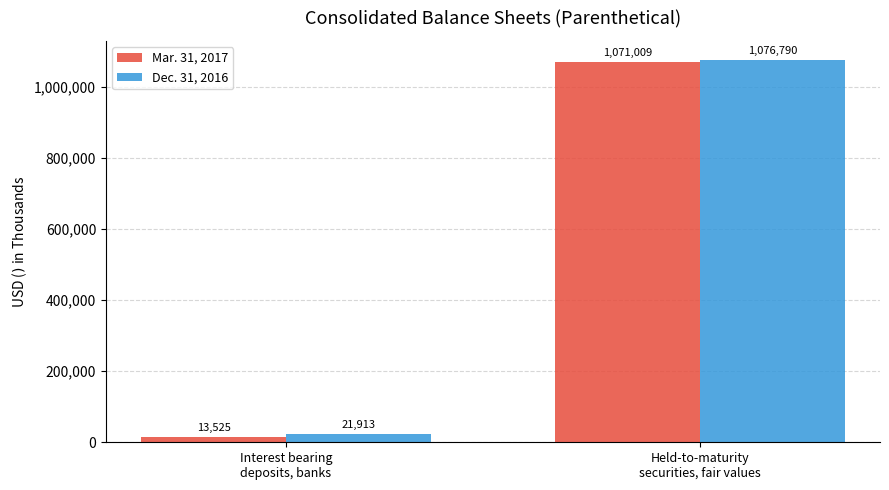

At which label is Dec. 31, 2016 closest to 549351?

Interest bearing
deposits, banks